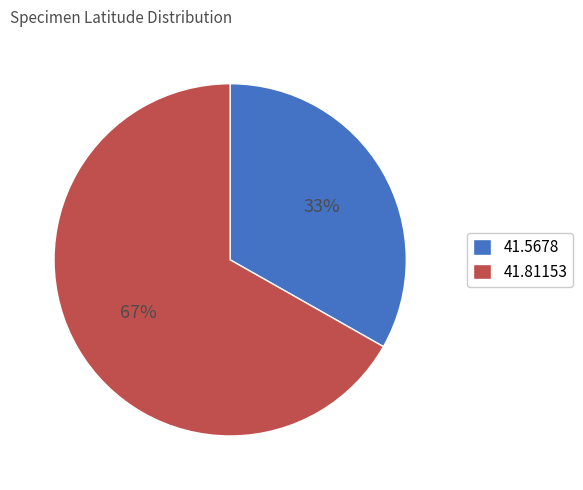

What is the largest slice in the pie chart?

41.81153